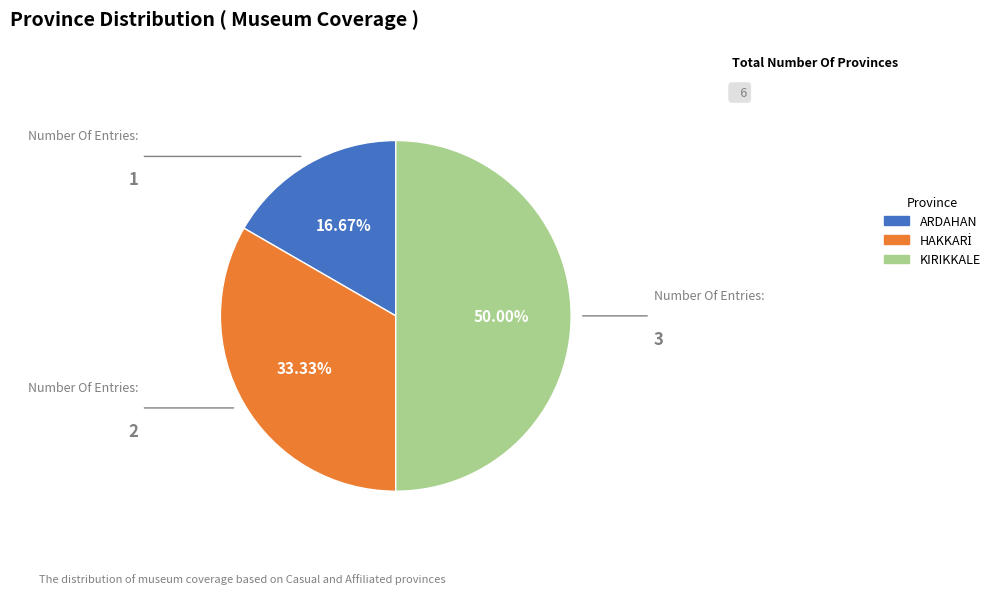

What percentage is NOT represented by KIRIKKALE?

50.0%